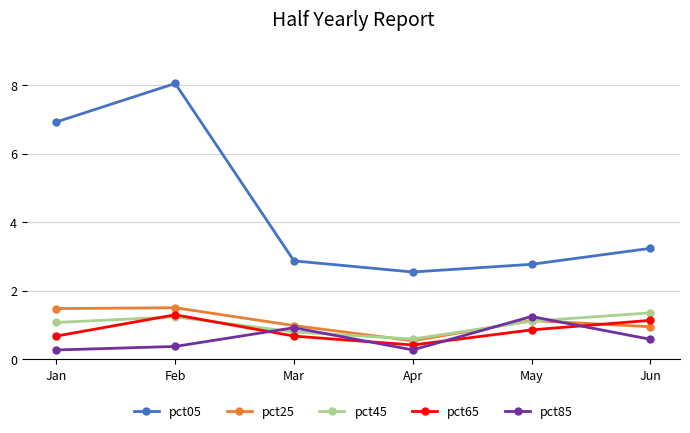

True or false: pct05 and pct85 cross at least once.

False